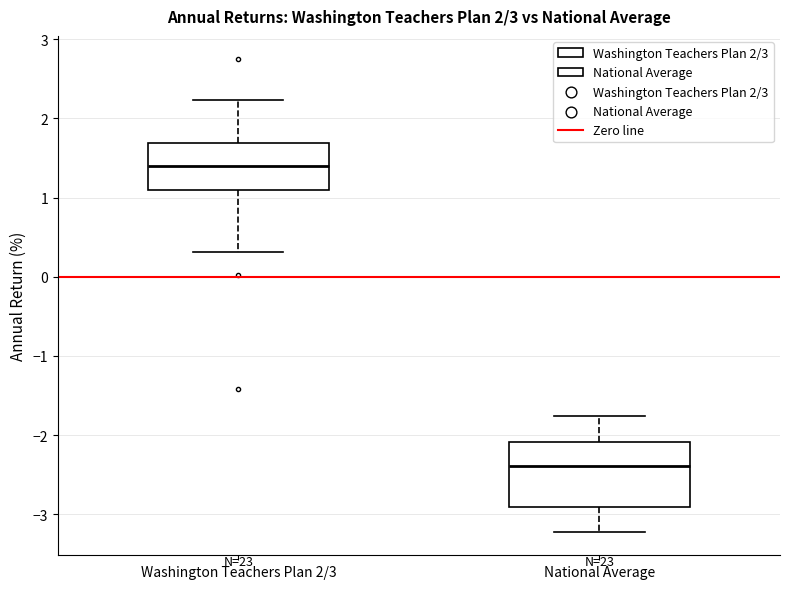

Which box is the tallest, from its lower edge to its upper edge?

National Average